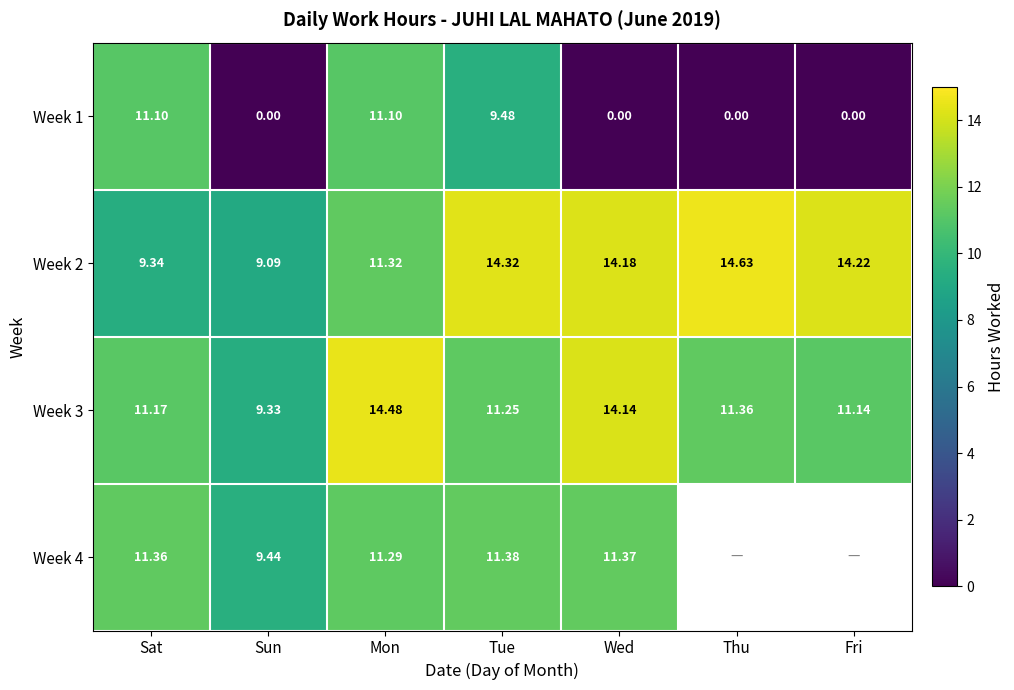

How many data points in Week 2 are less than 14?

3